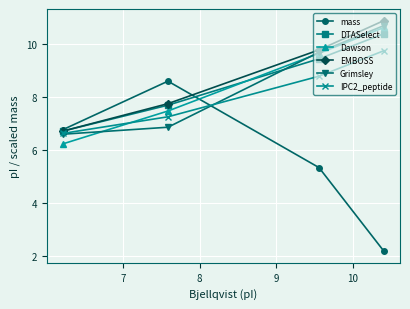

What is the maximum value for IPC2_peptide?

9.8